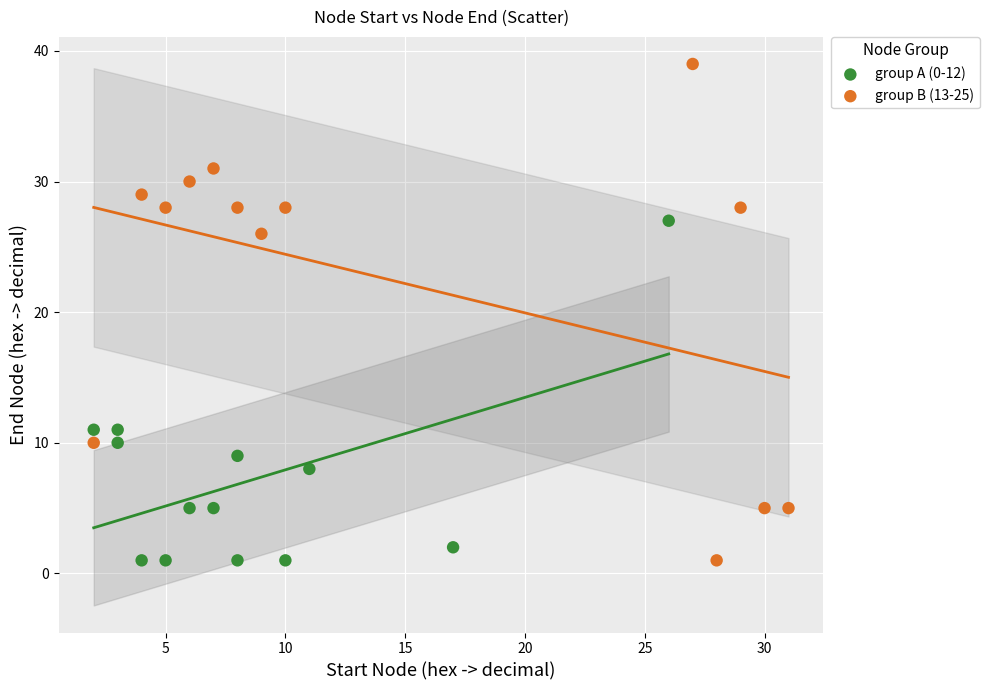

Which series has the largest Y range (max minus min)?

group B (13-25)